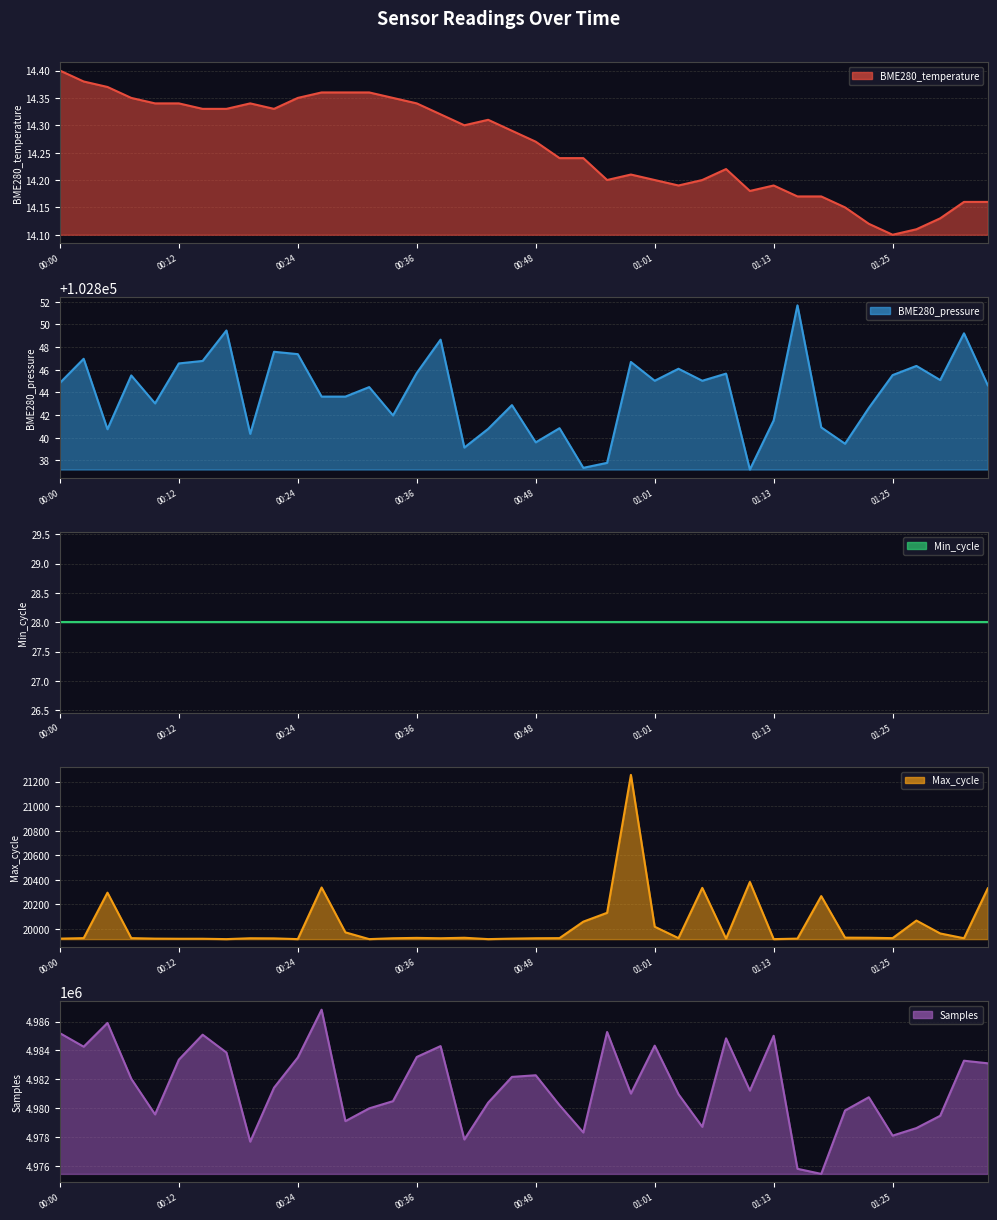

Which category has the lowest value across all series?

01:25